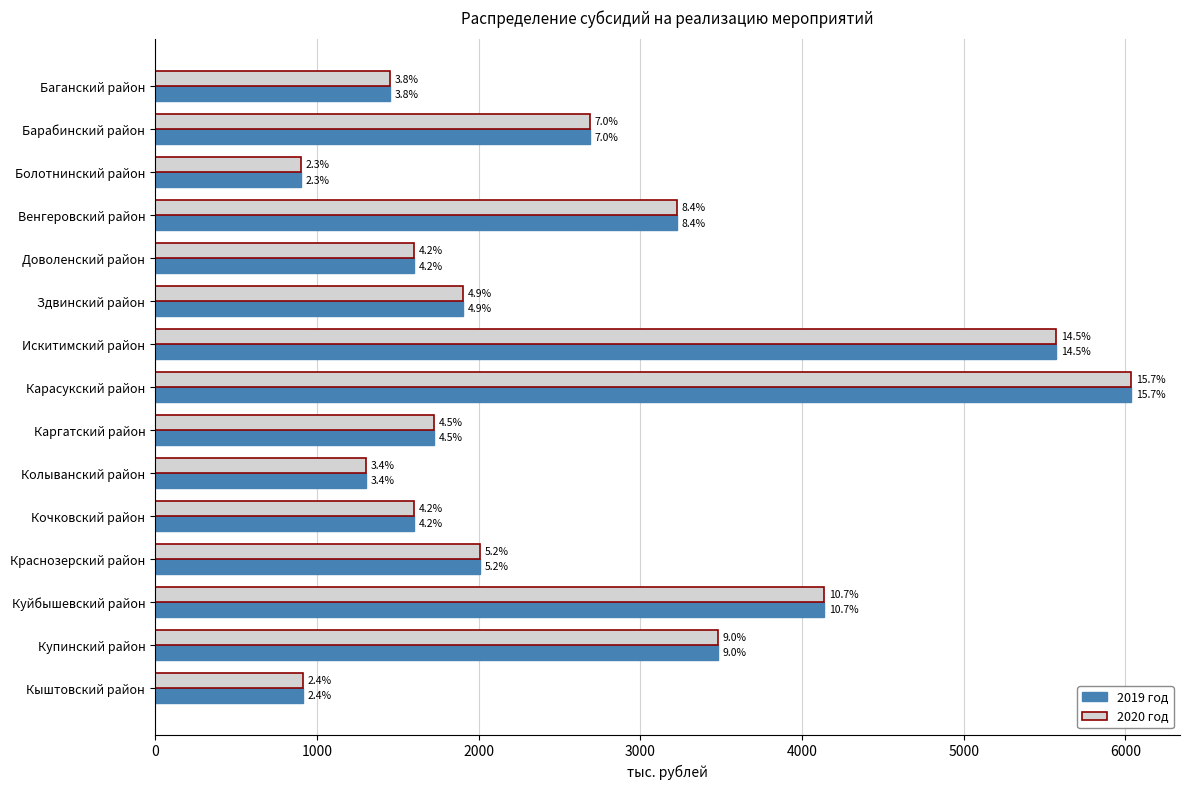

What are all the series names shown in the legend?

2019 год, 2020 год